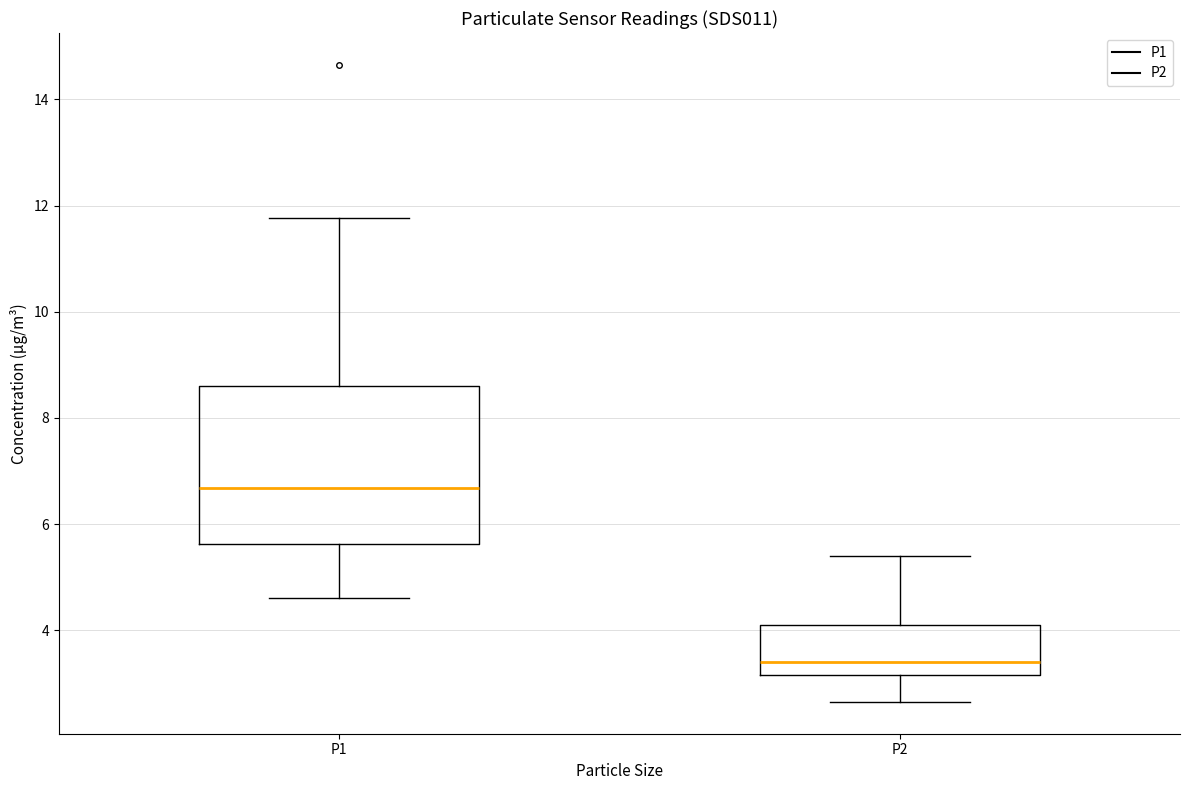

Reading left to right, transcribe this box plot: for each box, give where its median line is, the range the box spans, and where its two whiskers end, as read against the y-axis. The values are not printed on the chart, so give them approximately, as read against the axis.

P1: median 6.6, box 5.6 to 8.6, whiskers 4.6 to 11.8
P2: median 3.4, box 3.2 to 4.2, whiskers 2.6 to 5.4